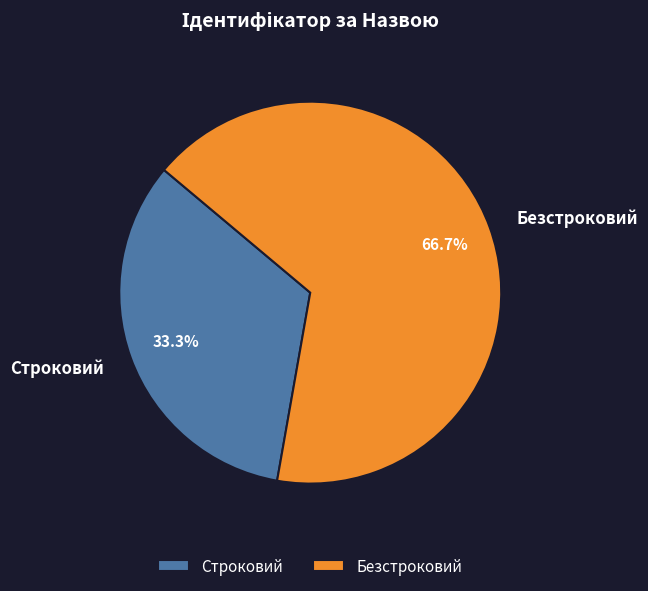

Is Строковий the majority of the pie?

No